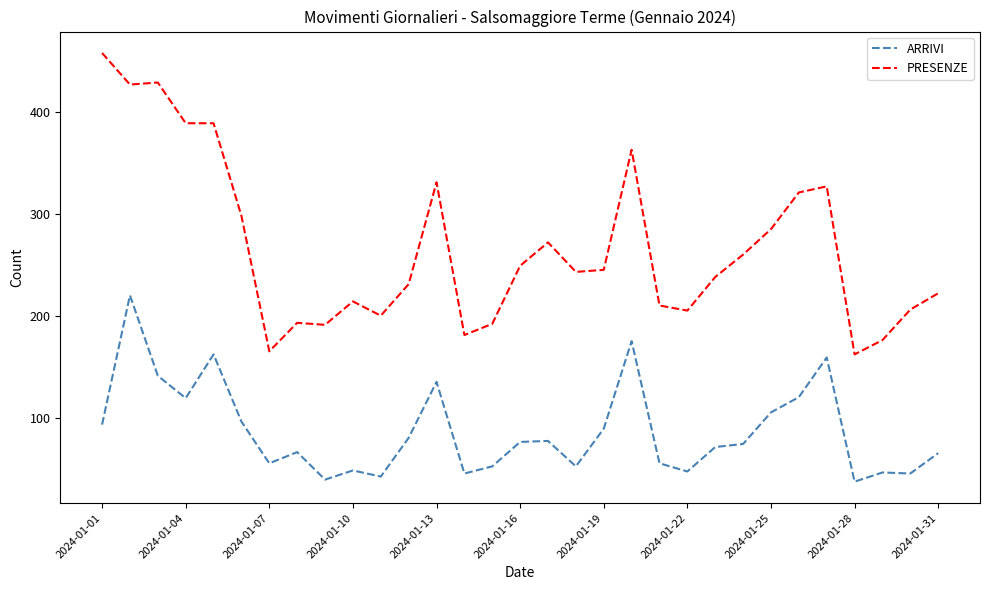

True or false: PRESENZE and ARRIVI intersect in this chart.

False